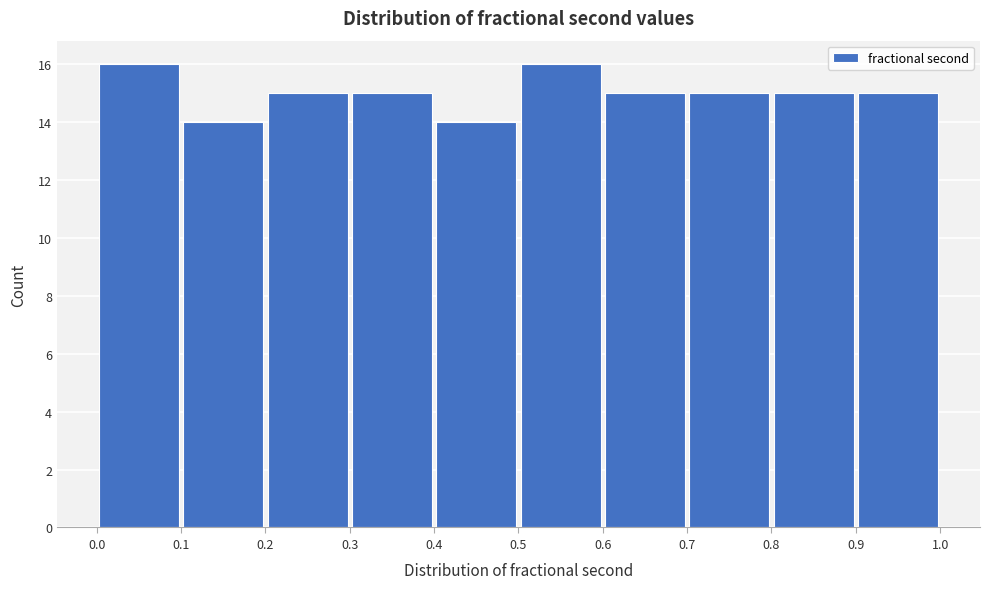

How tall is the bar that spans 0.3 to 0.4 on the x-axis? The values are not printed on the chart, so give them approximately, as read against the axis.

15